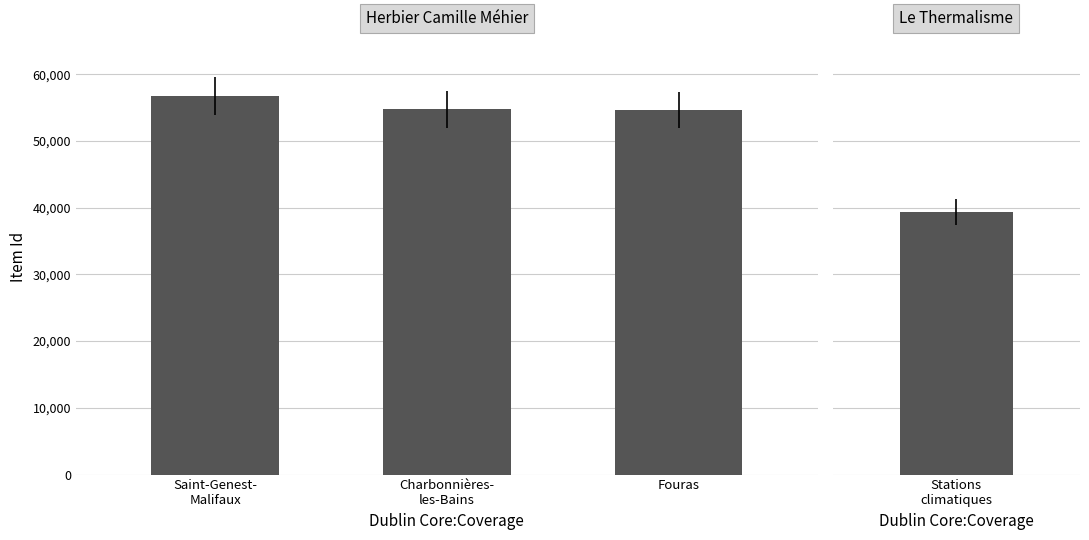

What is the label of the 3rd bar from the left?

Fouras